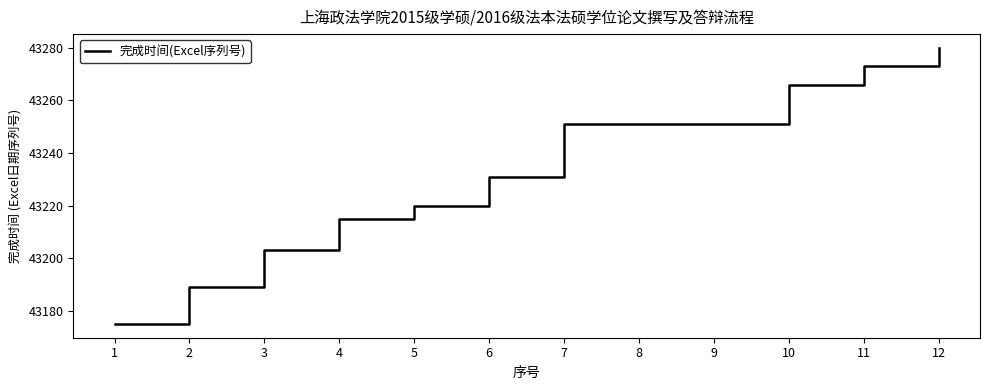

True or false: the data shows 43280 at 12.

True